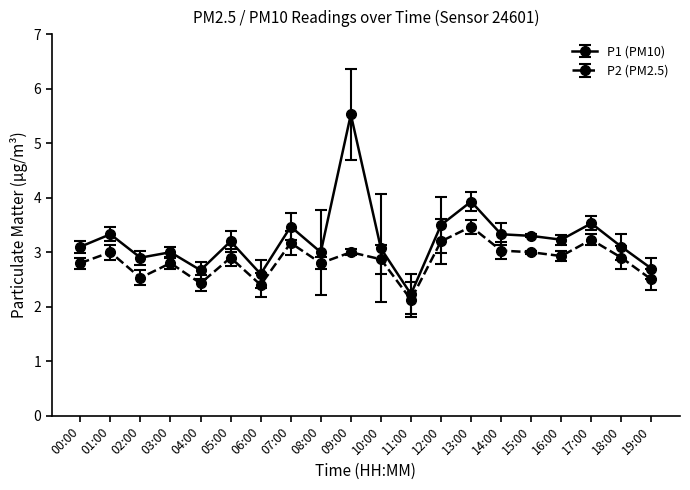

Count the number of categories in the chart.

20